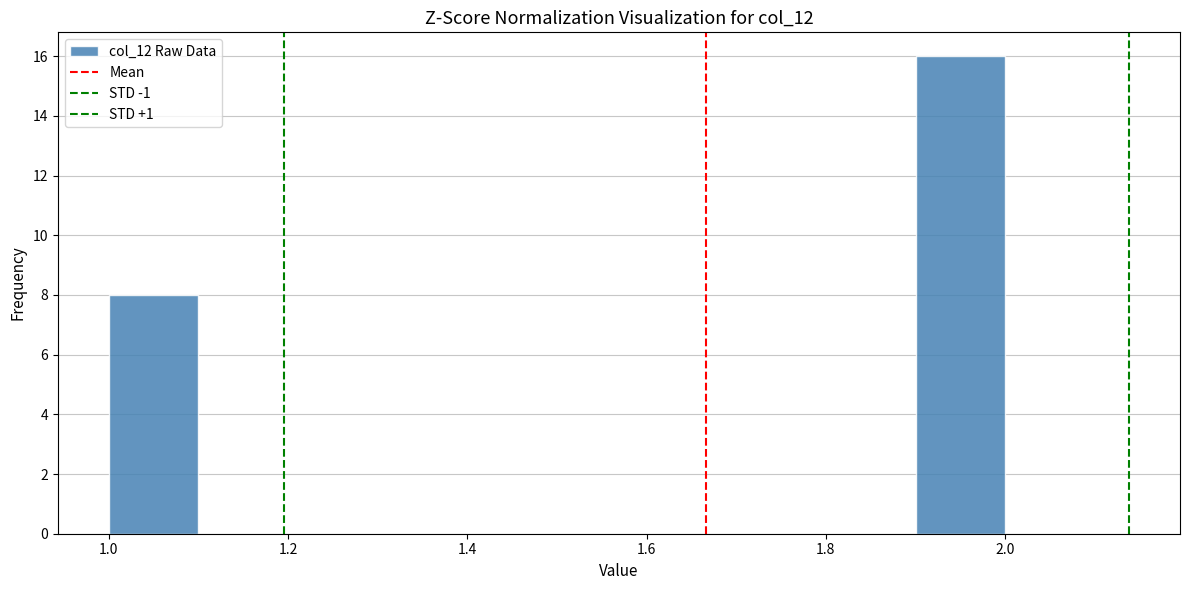

Which range on the x-axis has the tallest bar?

1.9 to 2.0